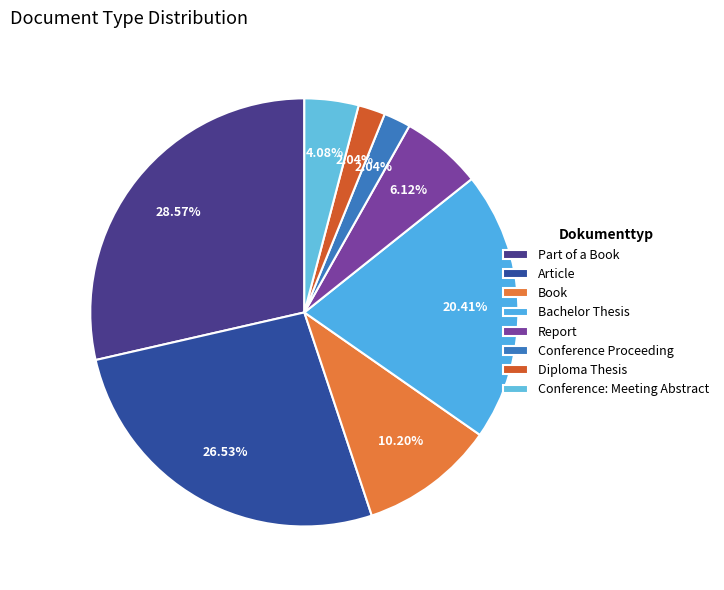

Approximately how many times larger is the value at Conference: Meeting Abstract compared to Report?

0.7